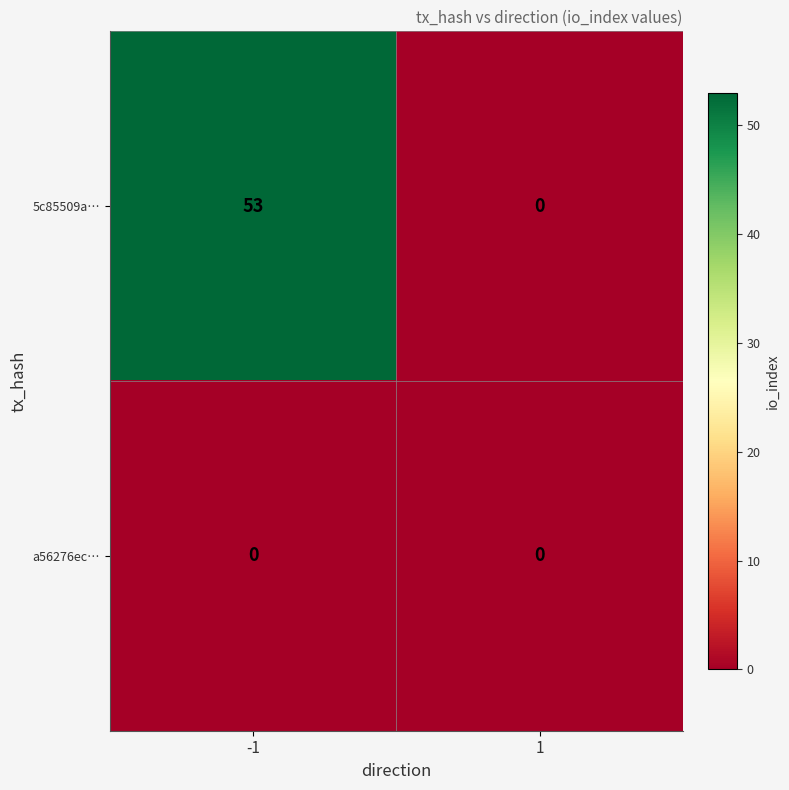

List the series in order of their peak value, highest first.

5c85509a…, a56276ec…